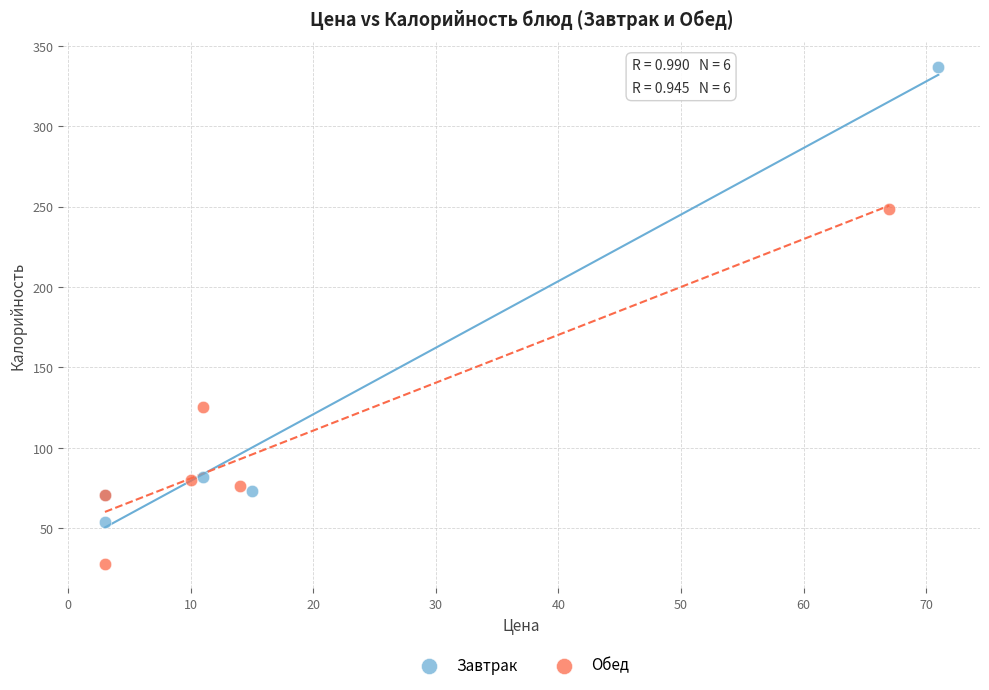

Which series has the widest spread of Y values?

Завтрак